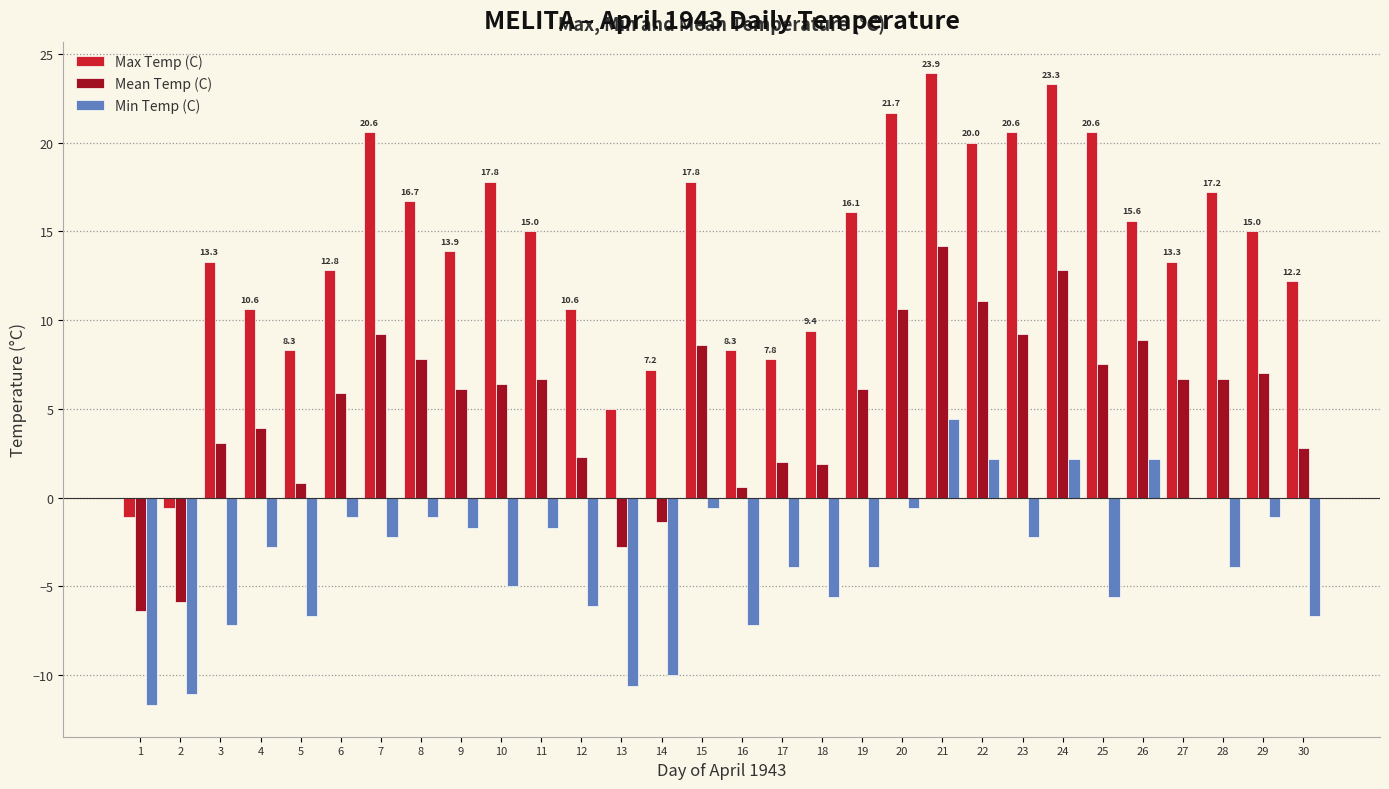

What is the highest value of the Min Temp (C) series?

4.4